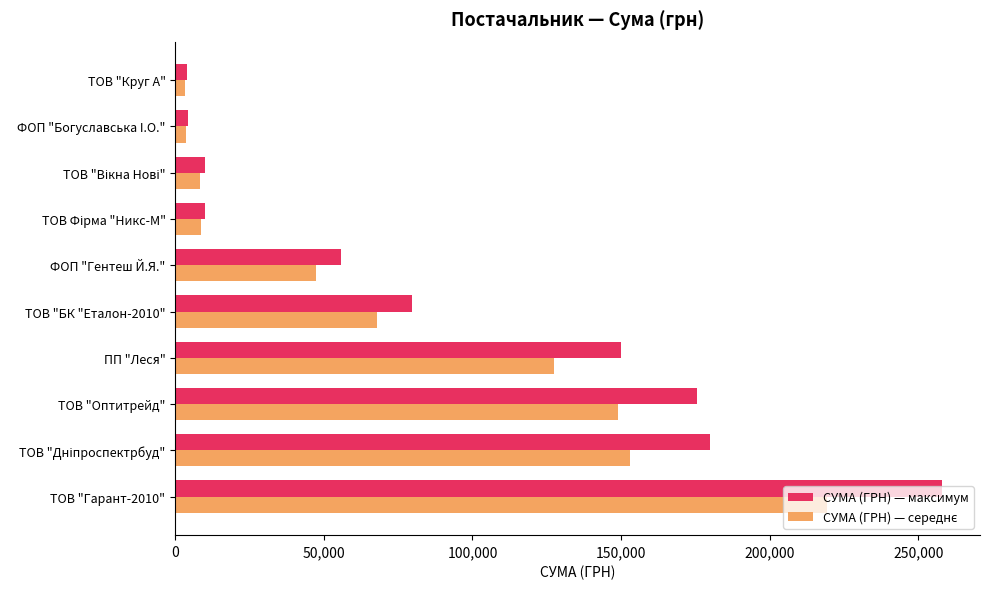

Is it true that СУМА (ГРН) — максимум equals 149863.5 at ПП "Леся"?

True